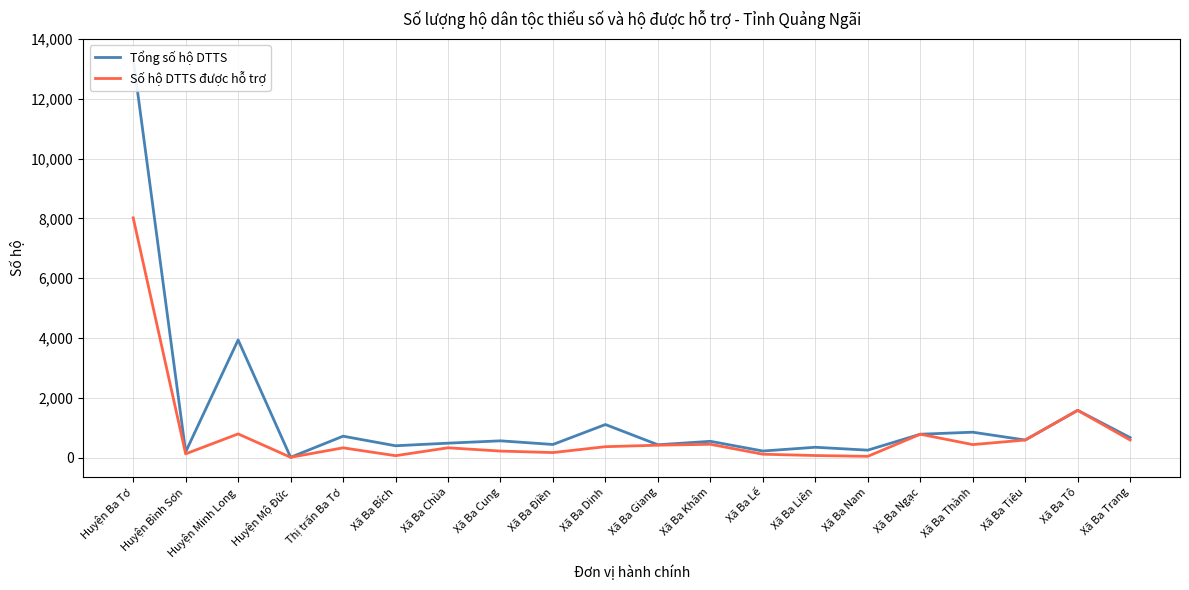

What is the average value of the Số hộ DTTS được hỗ trợ series?

771